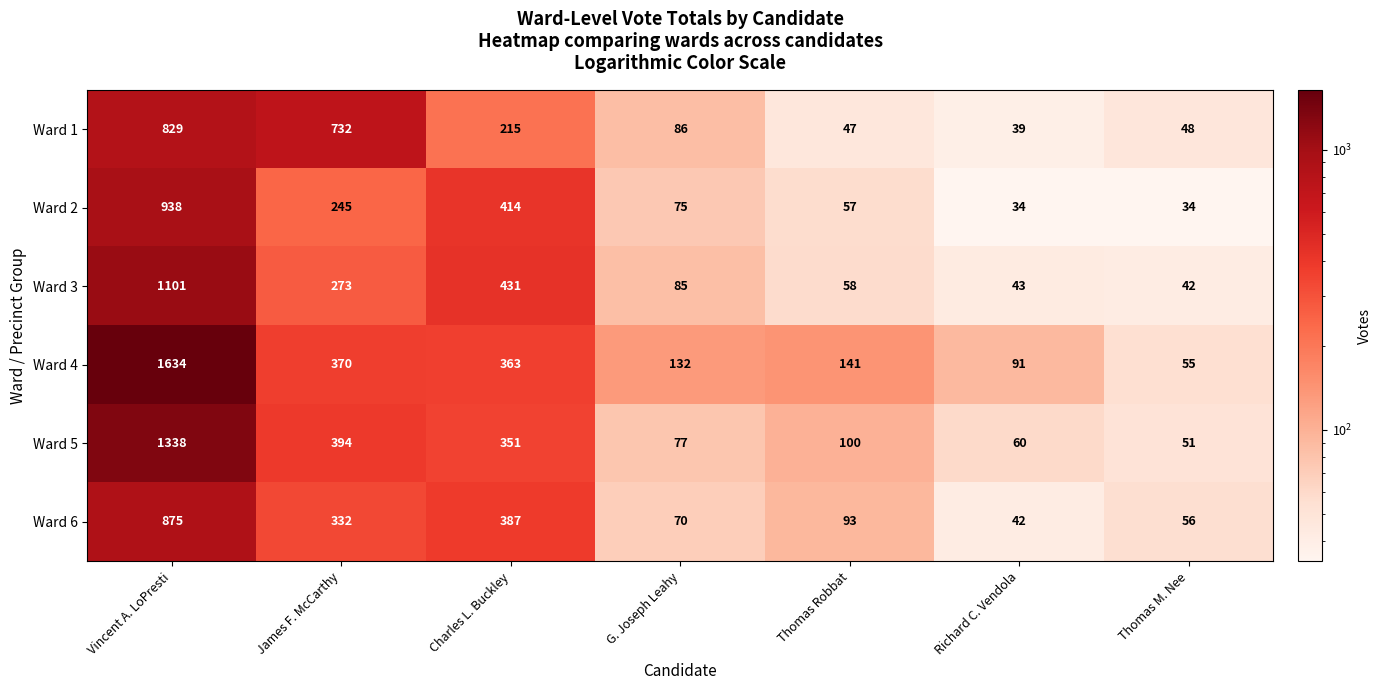

What is the difference between the maximum and minimum values in the Ward 3 series?

1059